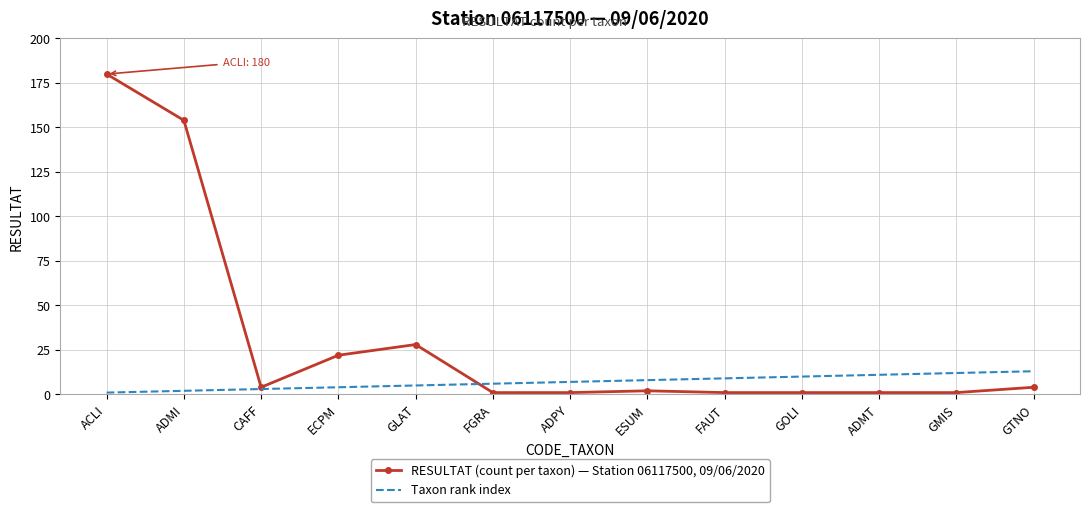

Between GLAT and GTNO, which series saw the biggest shift?

RESULTAT (count per taxon) — Station 06117500, 09/06/2020